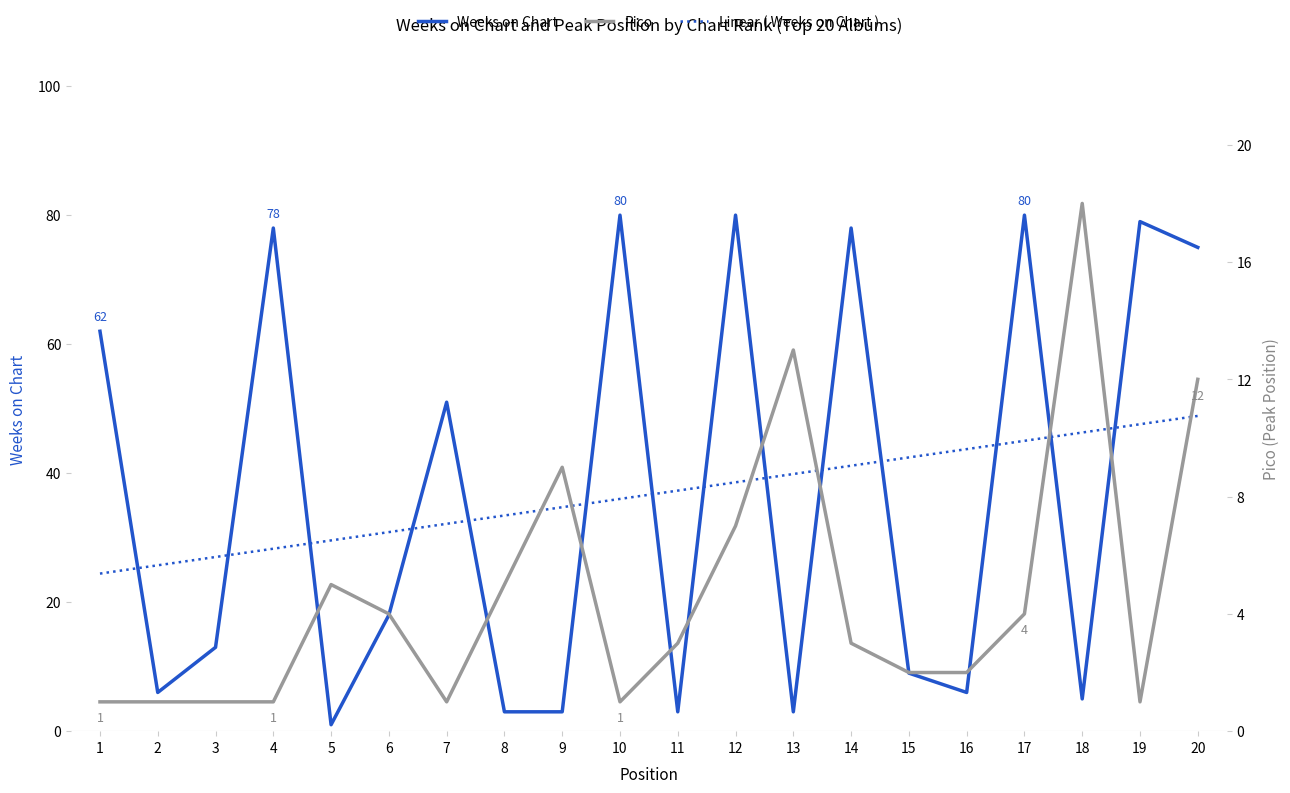

Reading right to left, what are all the values shown in this chart?

Weeks on Chart: 20=75	19=79	18=5	17=80	16=6	15=9	14=78	13=3	12=80	11=3	10=80	9=3	8=3	7=51	6=18	5=1	4=78	3=13	2=6	1=62
Pico: 20=12	19=1	18=18	17=4	16=2	15=2	14=3	13=13	12=7	11=3	10=1	9=9	8=5	7=1	6=4	5=5	4=1	3=1	2=1	1=1